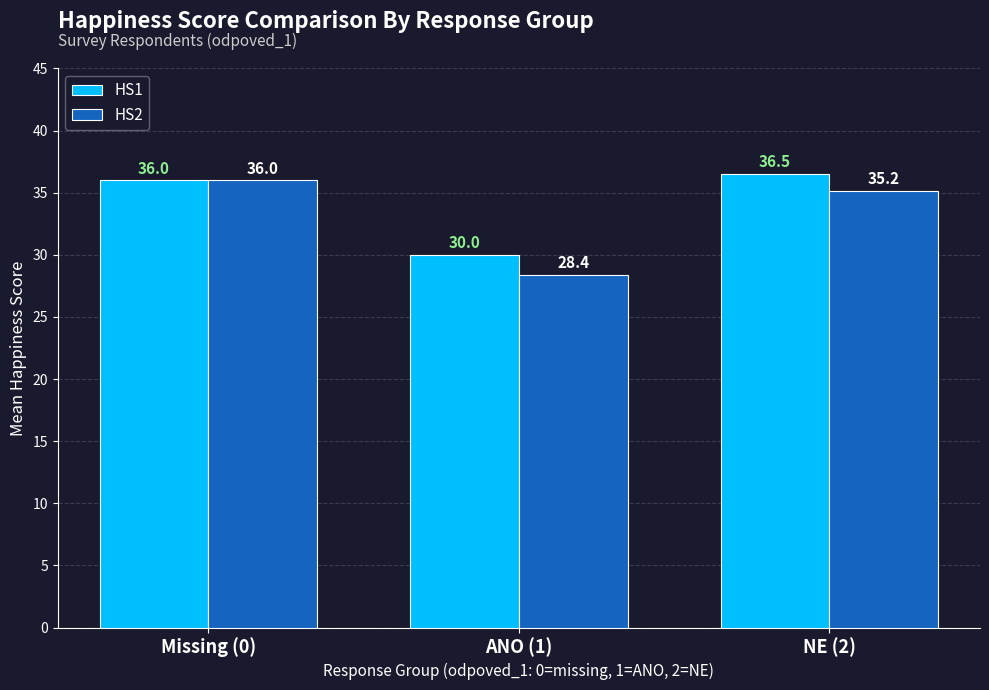

What is the spread (max minus min) of values at ANO (1)?

1.6